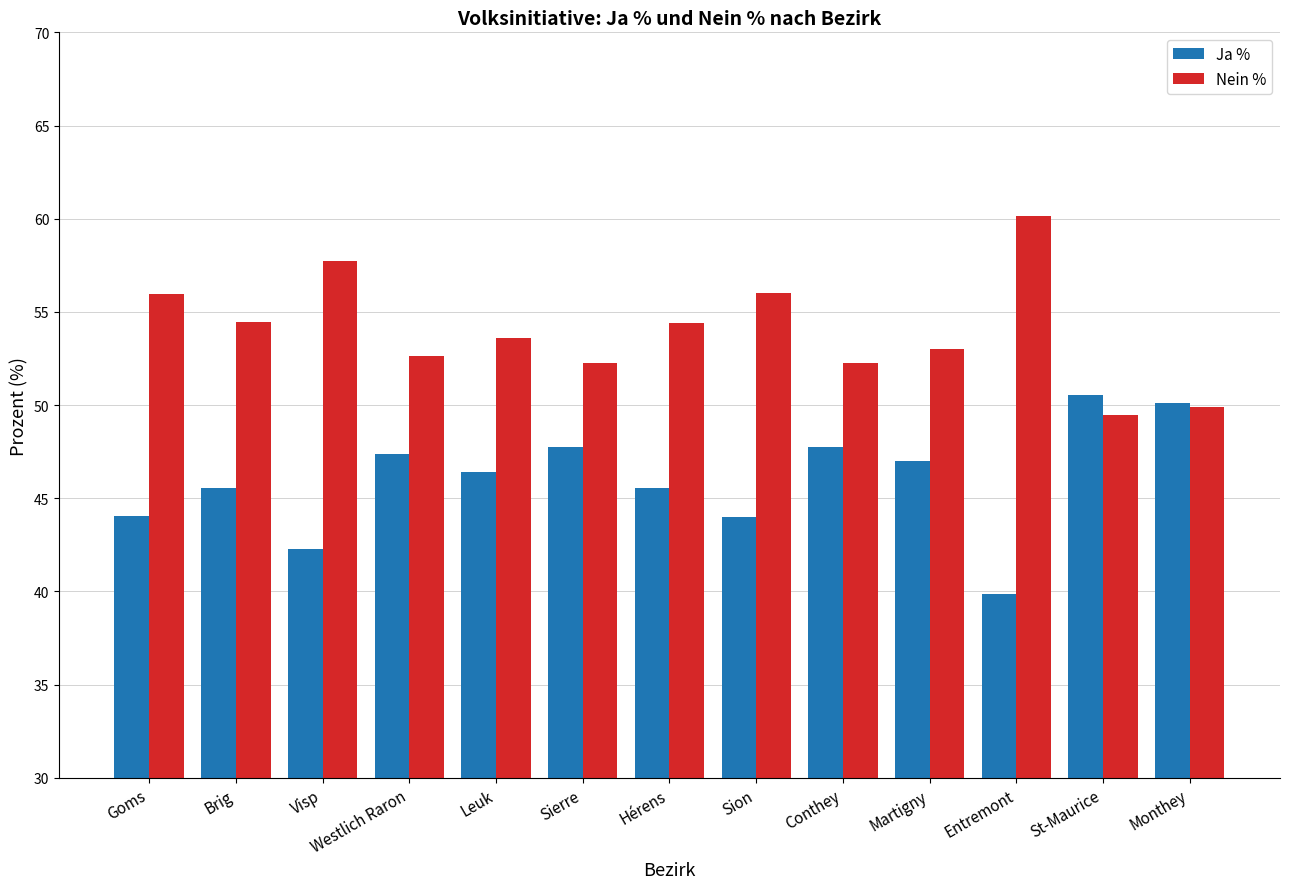

What is the difference between the highest and lowest values at Visp?

15.4